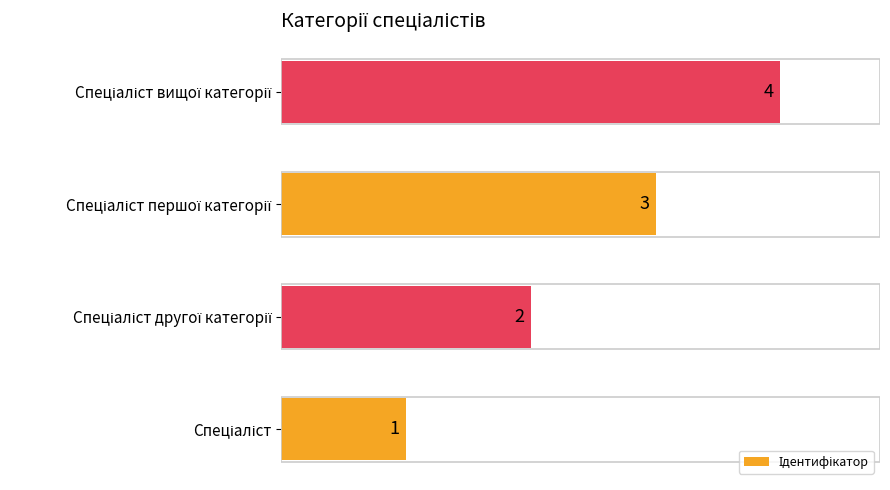

How many values are below 3?

2